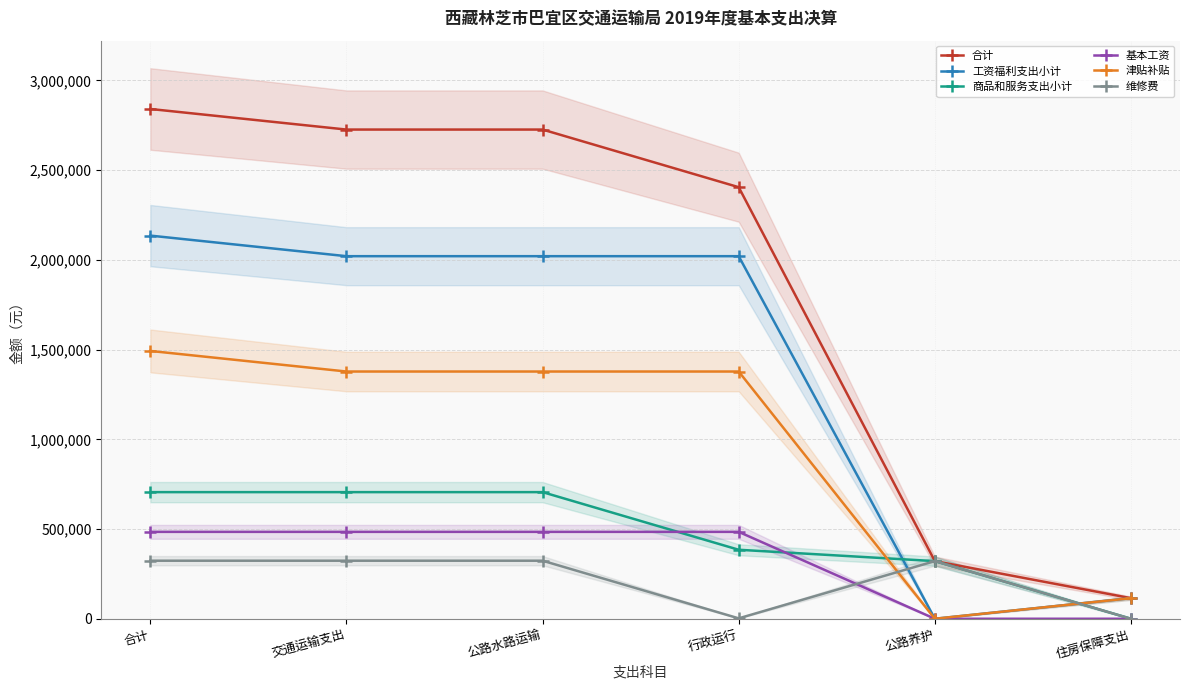

What is the label of the 3rd point from the left?

公路水路运输